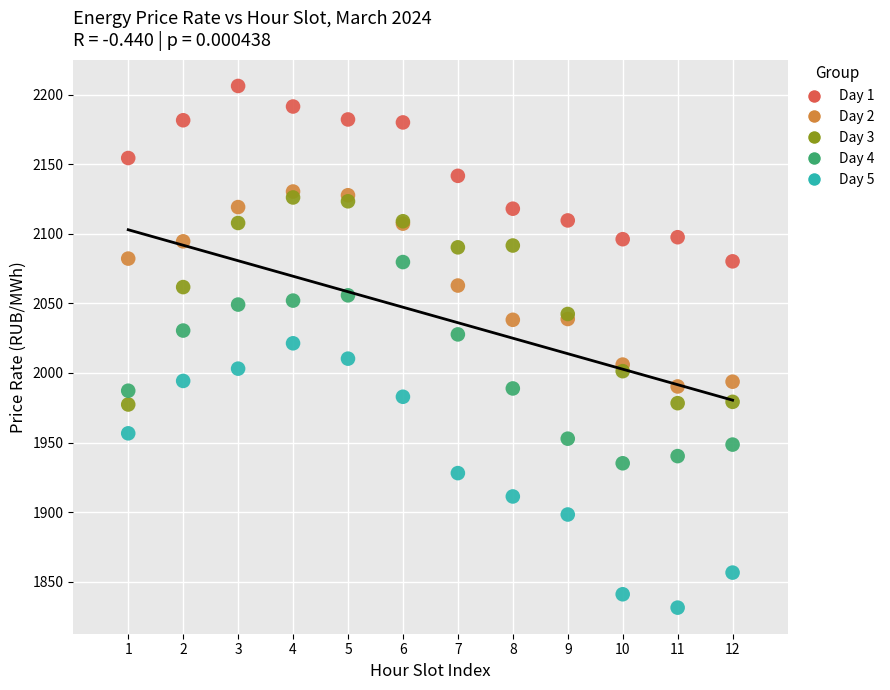

Which series has the widest spread of Y values?

Day 5